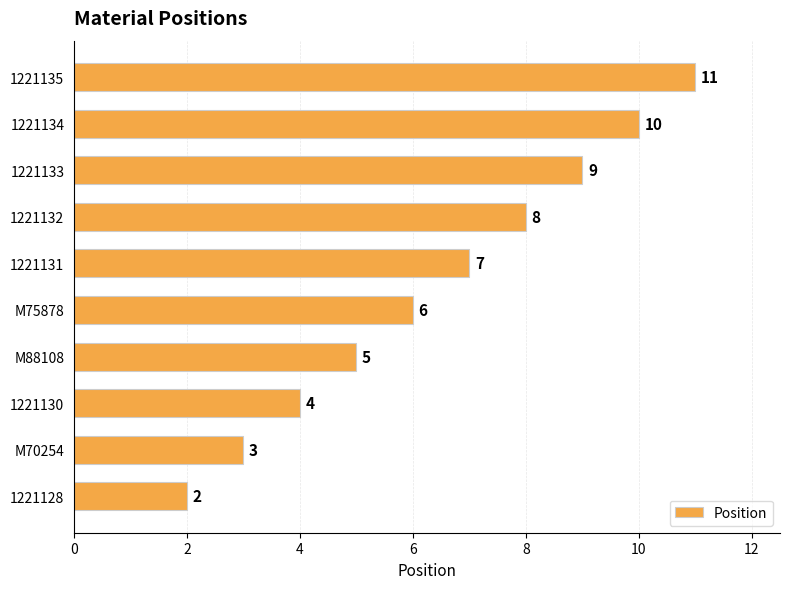

Does the chart contain stacked bars?

No